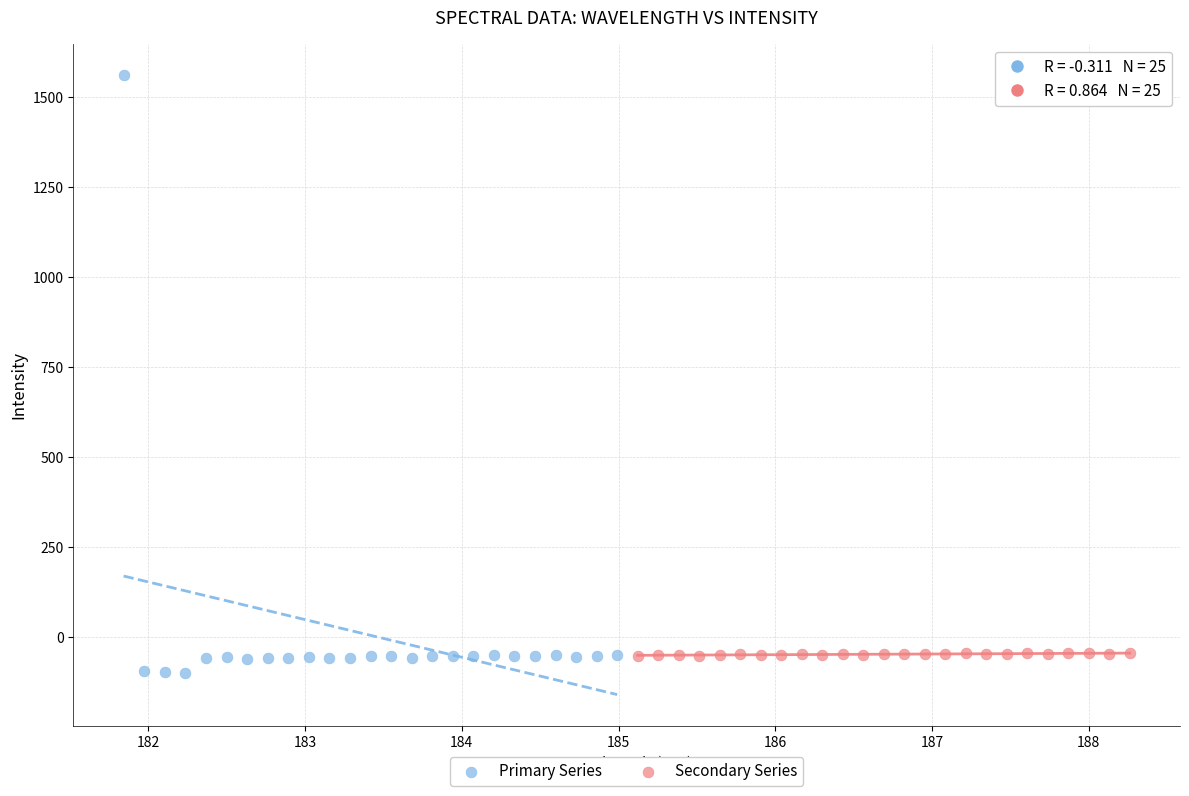

What are all the series names shown in the legend?

Primary Series, Secondary Series